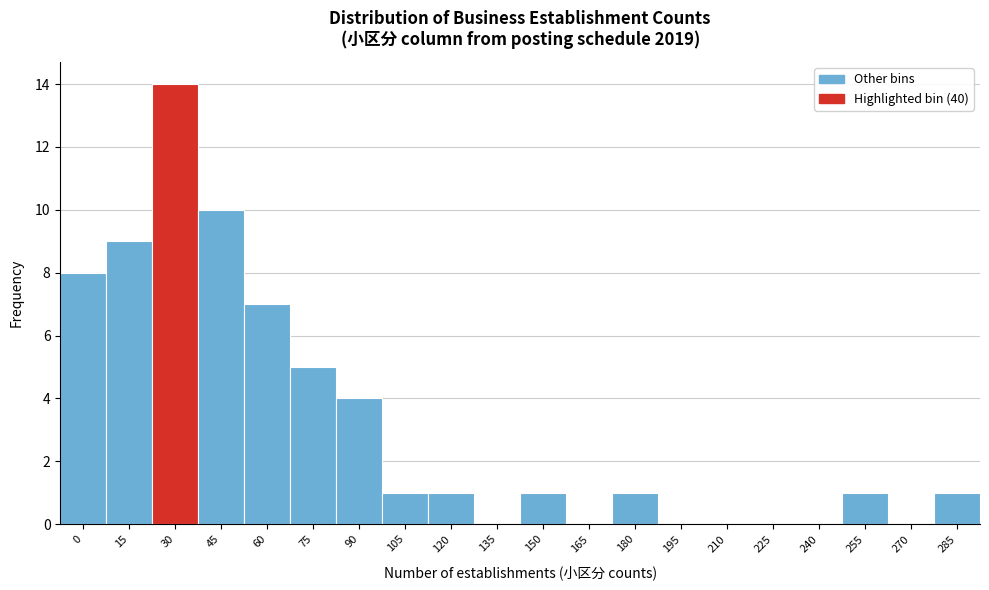

Reading right to left, extract all data points from this chart.

285=1	270=0	255=1	240=0	225=0	210=0	195=0	180=1	165=0	150=1	135=0	120=1	105=1	90=4	75=5	60=7	45=10	30=14	15=9	0=8